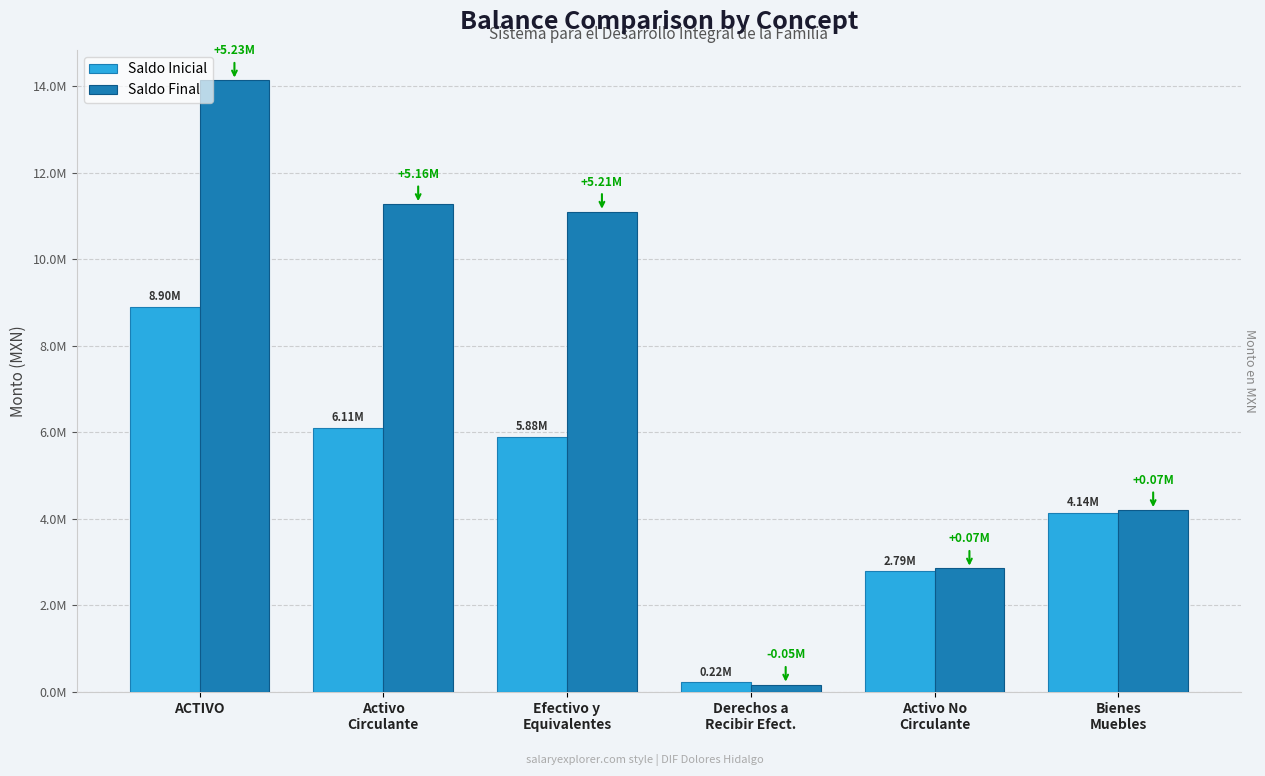

At which label is Saldo Inicial closest to 4560559?

Bienes
Muebles